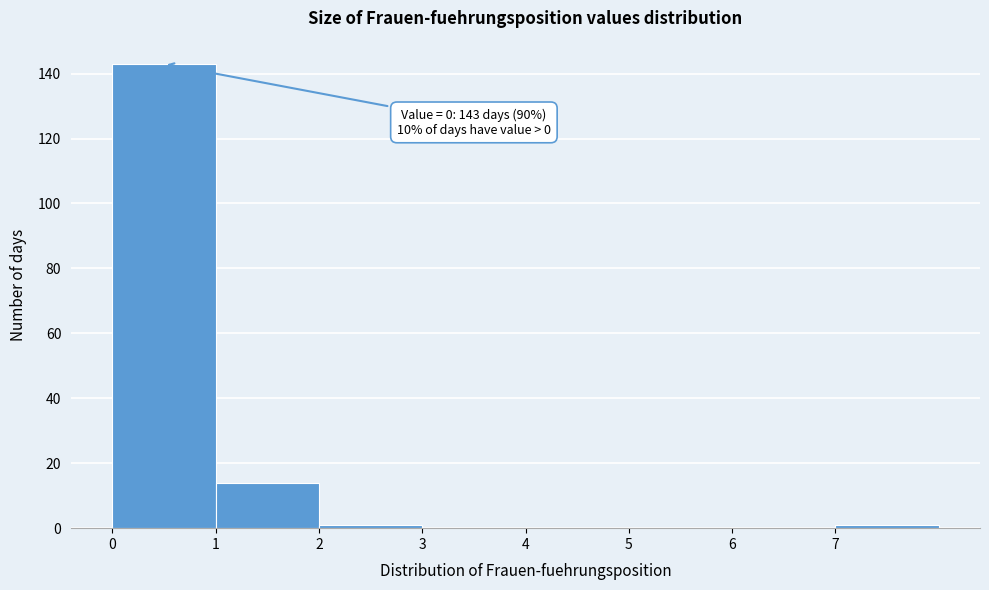

Which range on the x-axis has the tallest bar?

0 to 1